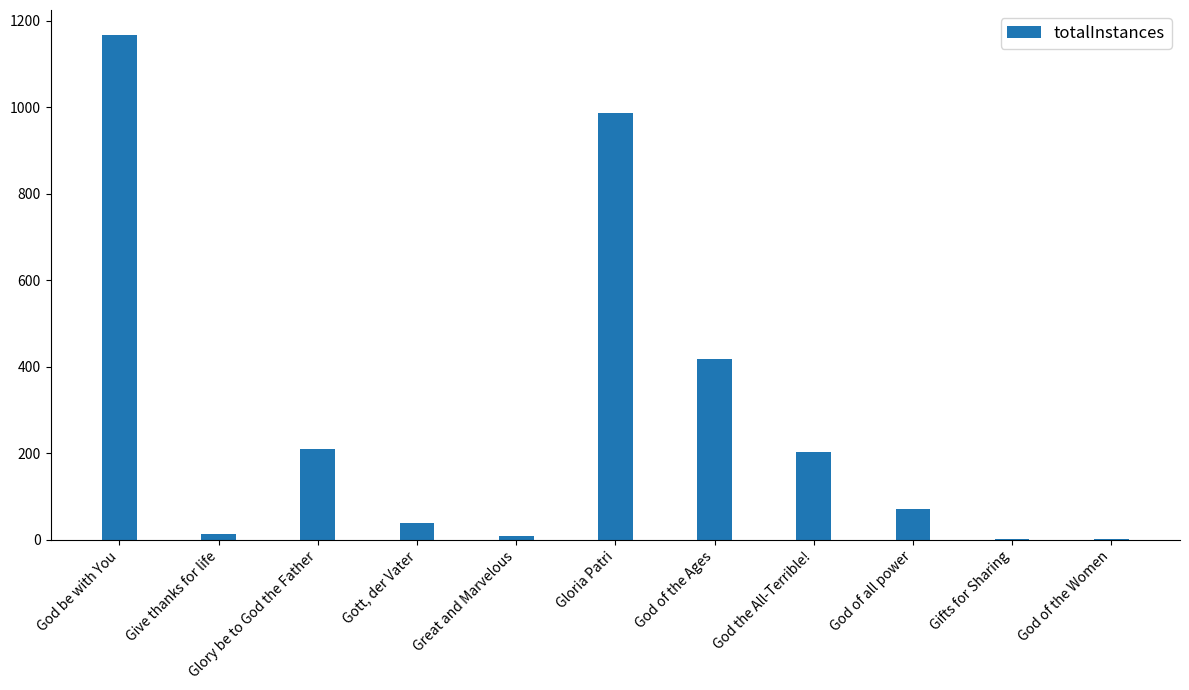

Where is the data nearest to the value 584?

God of the Ages